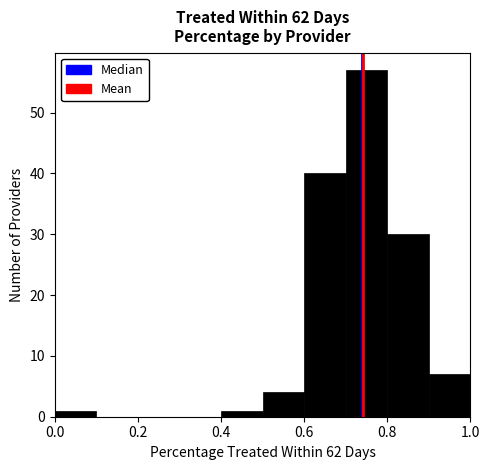

Reading left to right, transcribe this chart: for each bar, give the range it covers on the x-axis and its height. The values are not printed on the chart, so give them approximately, as read against the axis.

0.0 to 0.1: 1
0.1 to 0.2: 0
0.2 to 0.3: 0
0.3 to 0.4: 0
0.4 to 0.5: 1
0.5 to 0.6: 4
0.6 to 0.7: 40
0.7 to 0.8: 57
0.8 to 0.9: 30
0.9 to 1.0: 7